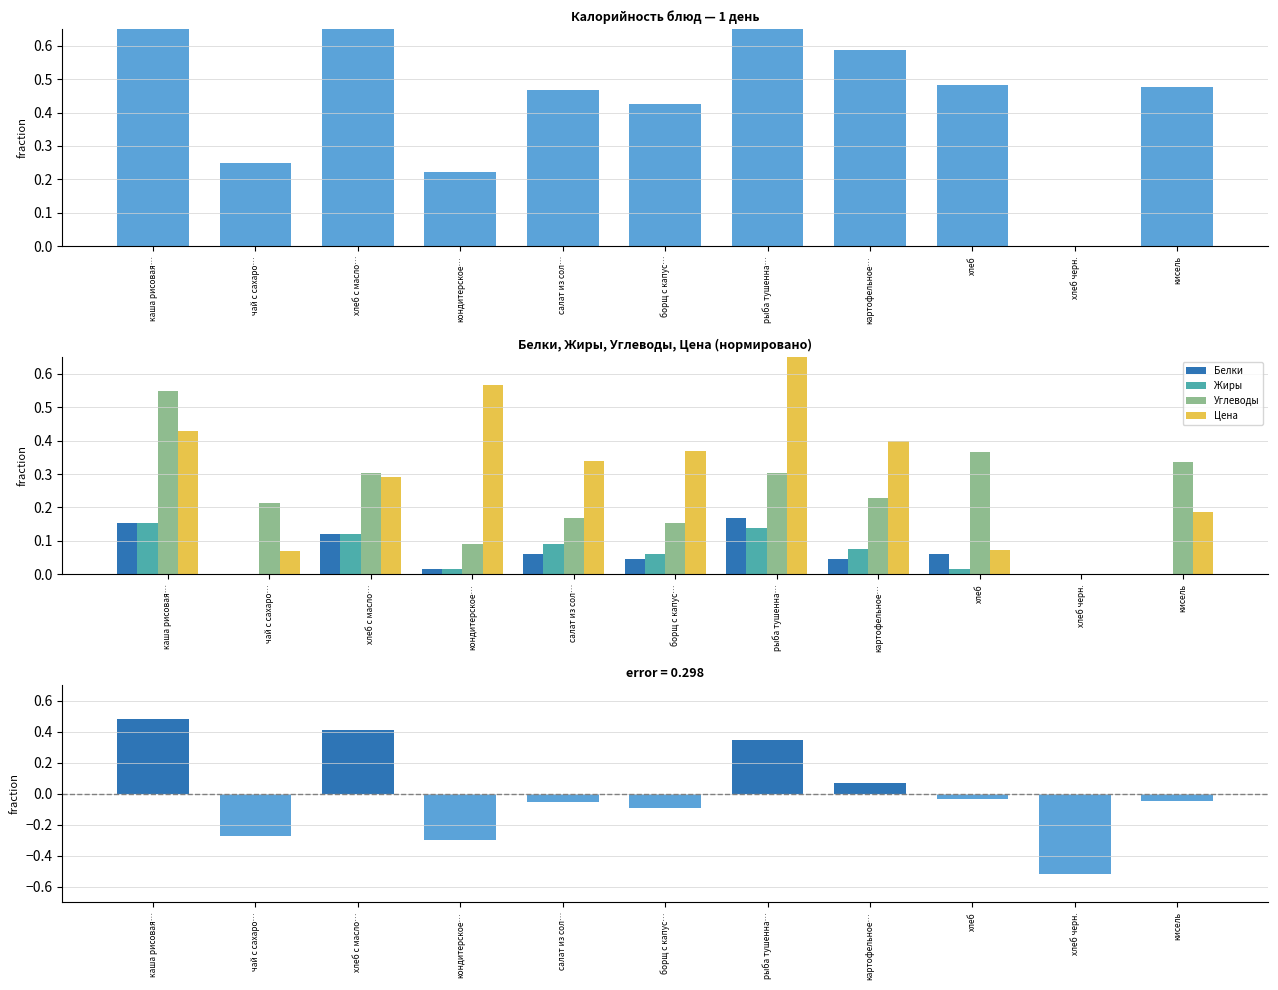

Are the bars horizontal?

No